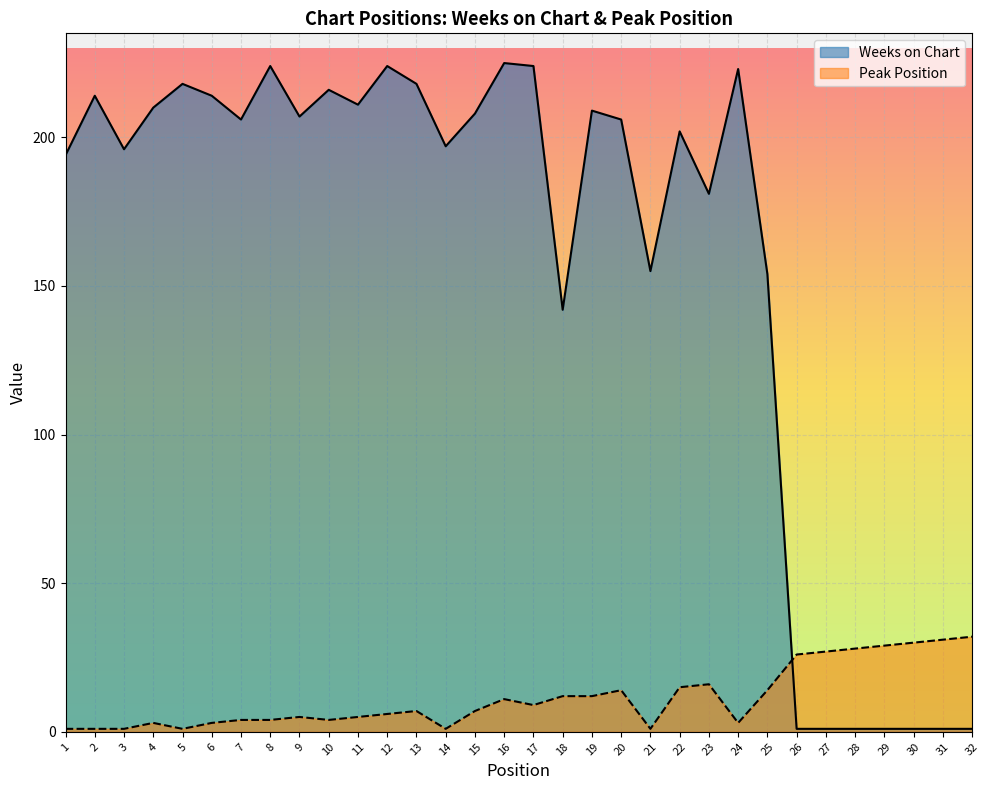

Reading right to left, what are all the values shown in this chart?

Weeks on Chart: 1	1	1	1	1	1	1	154	223	181	202	155	206	209	142	224	225	208	197	218	224	211	216	207	224	206	214	218	210	196	214	194
Peak Position: 32	31	30	29	28	27	26	14	3	16	15	1	14	12	12	9	11	7	1	7	6	5	4	5	4	4	3	1	3	1	1	1